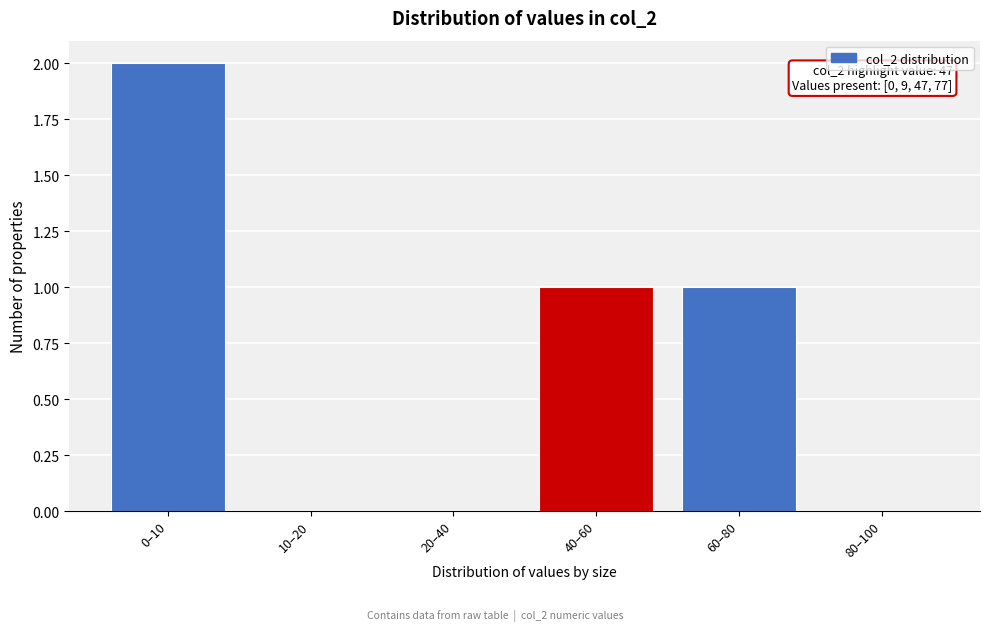

Reading left to right, extract all data points from this chart.

0–10=2	10–20=0	20–40=0	40–60=1	60–80=1	80–100=0